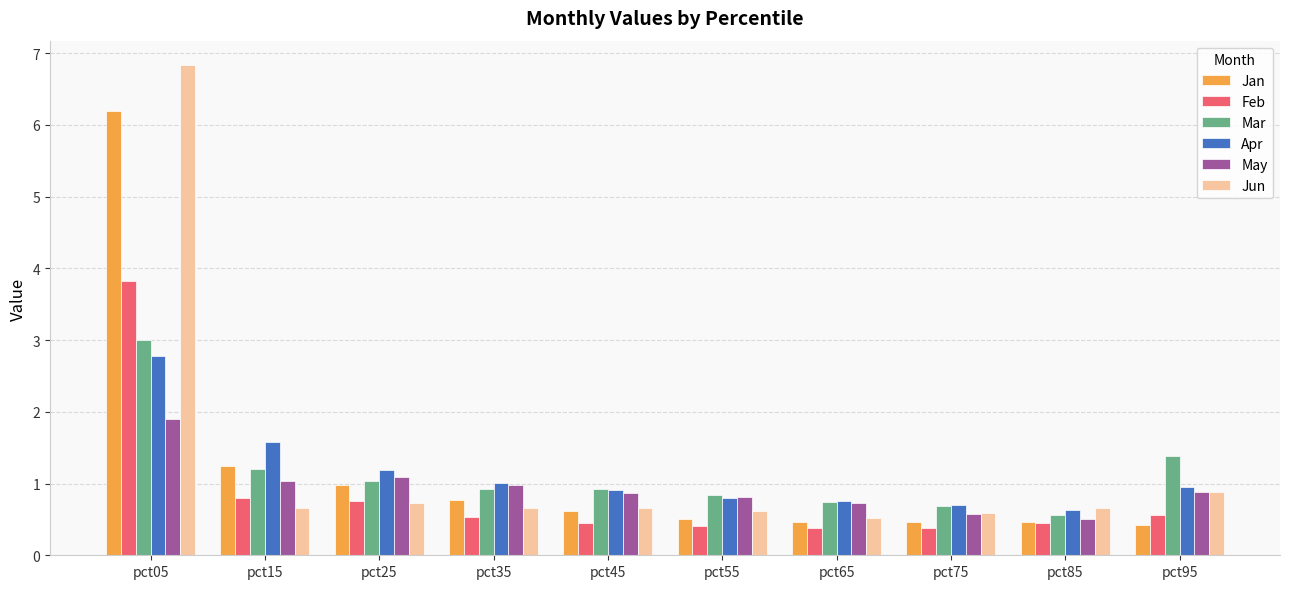

At which category does the chart reach its peak across all series?

pct05